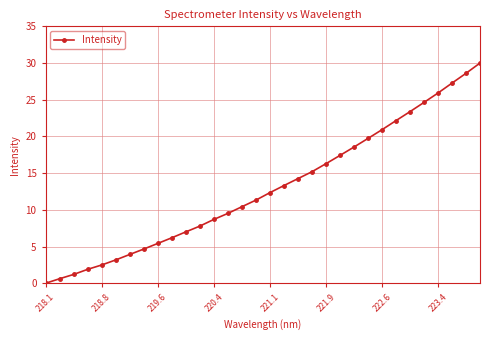

Reading left to right, list all the values displayed in this chart.

0.0	0.6	1.2	1.9	2.5	3.2	3.9	4.7	5.4	6.2	7.0	7.8	8.7	9.5	10.4	11.3	12.3	13.3	14.3	15.2	16.3	17.4	18.6	19.7	20.9	22.2	23.4	24.6	25.9	27.3	28.6	30.0